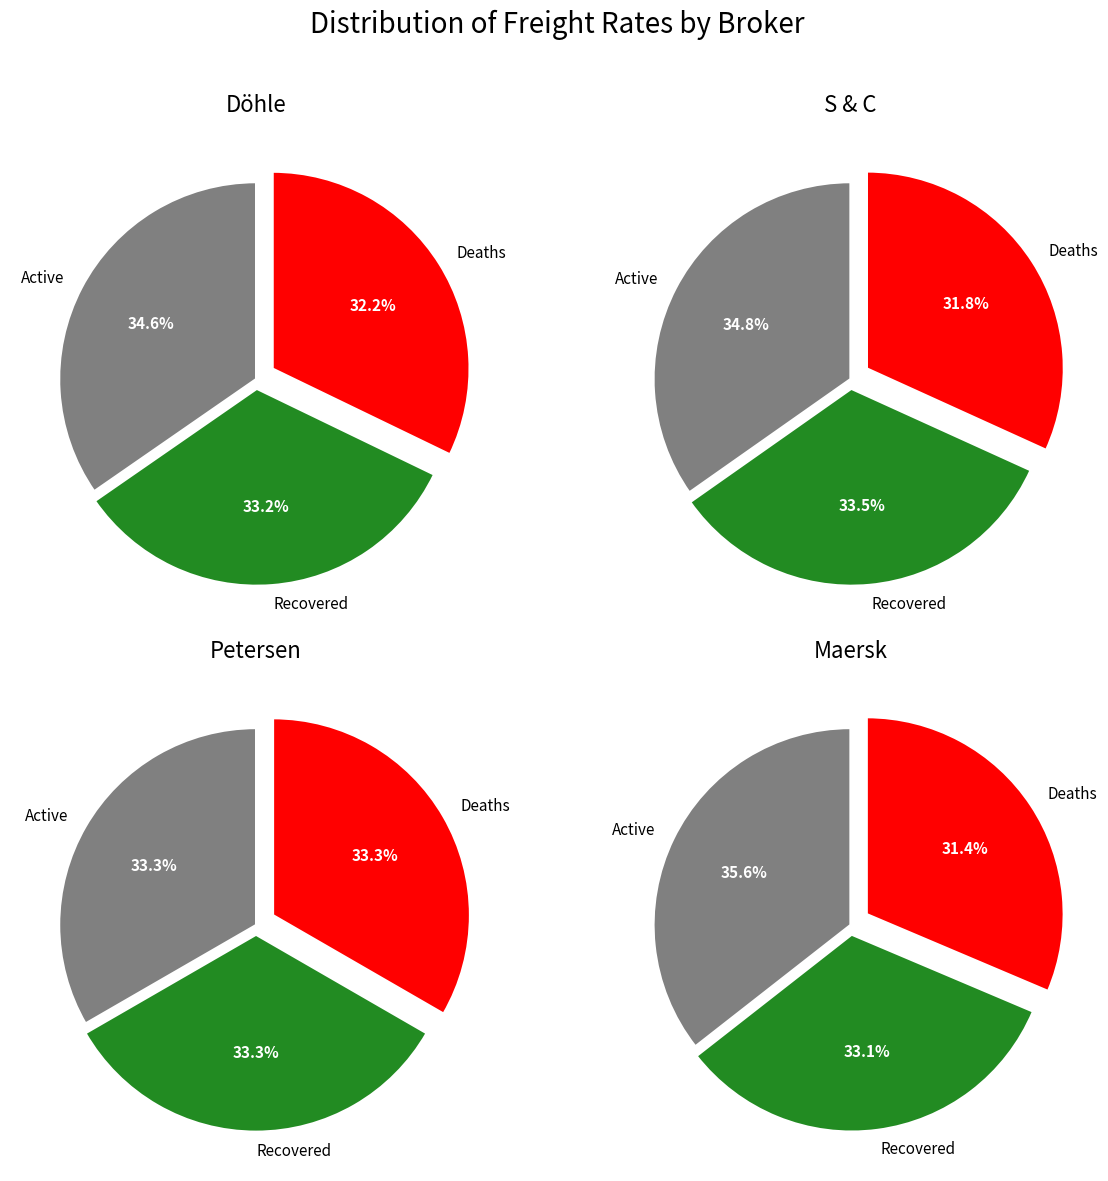

The 21 slice represents 1% of the pie. True or false?

False